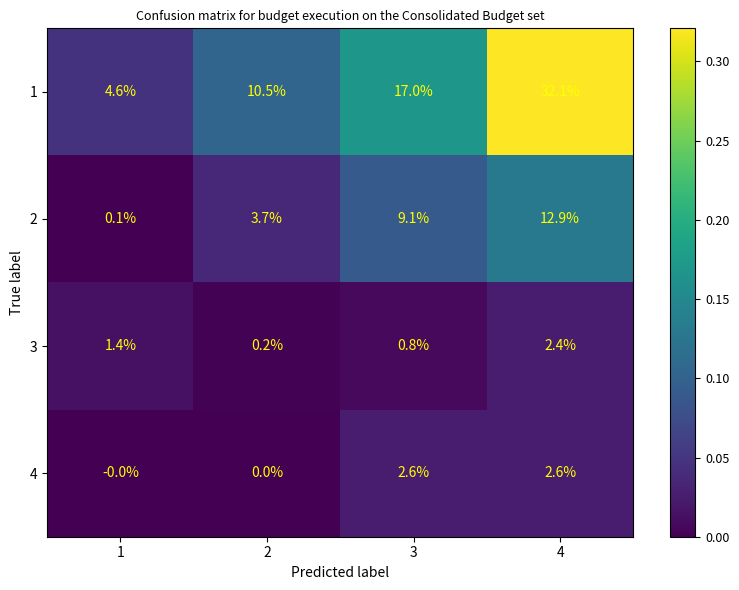

Count the number of data series in this chart.

4